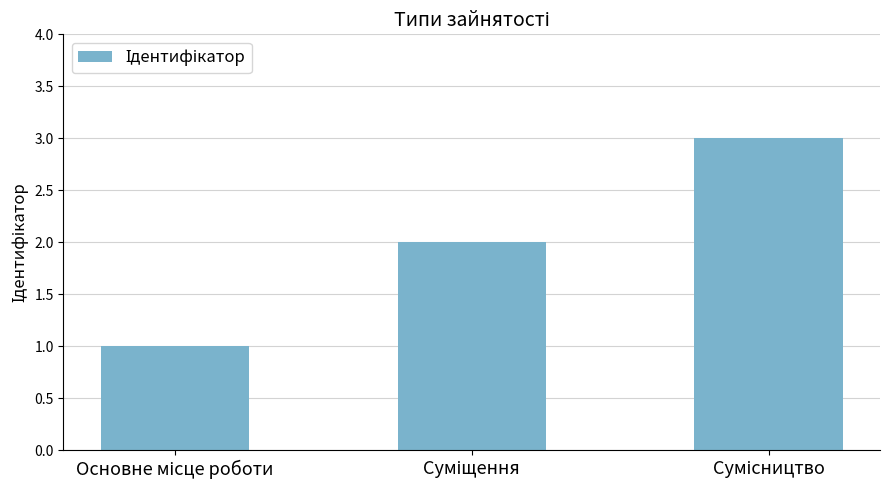

What is the greatest value displayed?

3